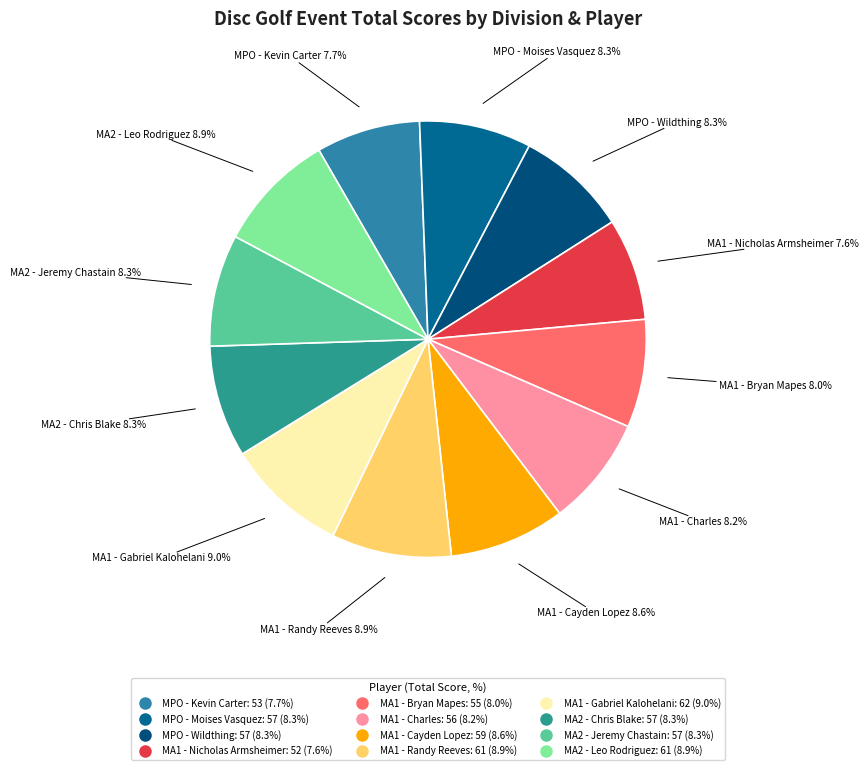

To the nearest percent, what percentage of the pie is MA2 - Chris Blake?

8%